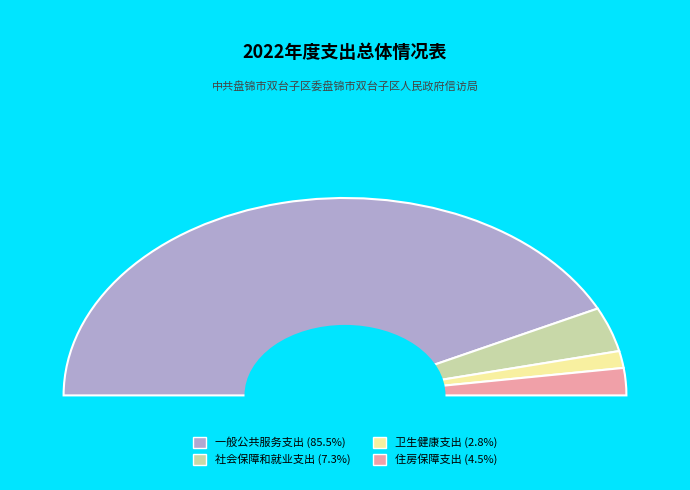

Is it true that 卫生健康支出 is 3% of the pie?

True